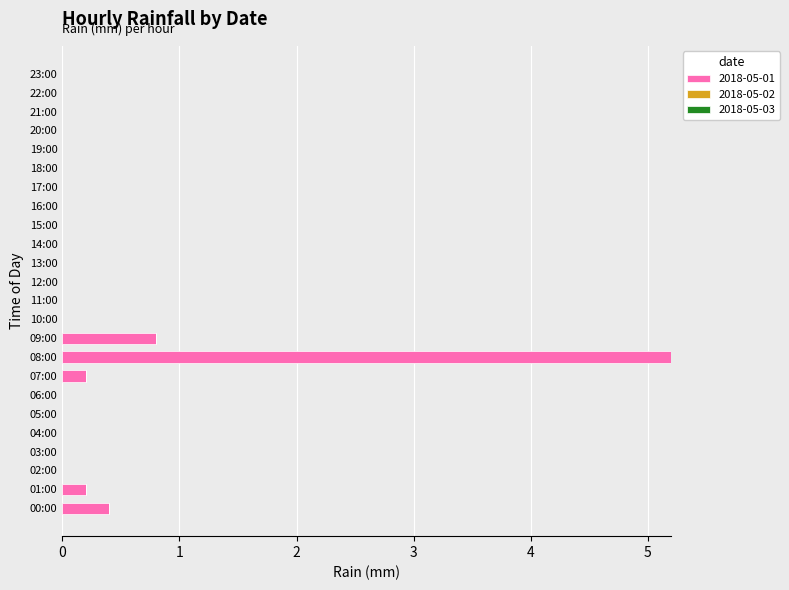

Reading top to bottom, list all the values displayed in this chart.

23:00=0.0	22:00=0.0	21:00=0.0	20:00=0.0	19:00=0.0	18:00=0.0	17:00=0.0	16:00=0.0	15:00=0.0	14:00=0.0	13:00=0.0	12:00=0.0	11:00=0.0	10:00=0.0	09:00=0.8	08:00=5.2	07:00=0.2	06:00=0.0	05:00=0.0	04:00=0.0	03:00=0.0	02:00=0.0	01:00=0.2	00:00=0.4